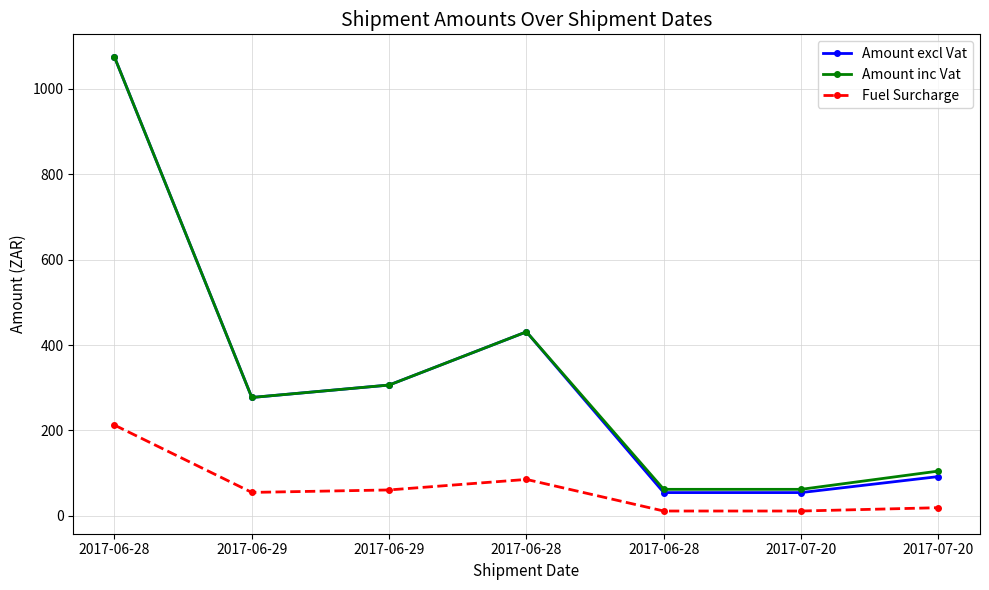

What is the average value of the Fuel Surcharge series?

65.0